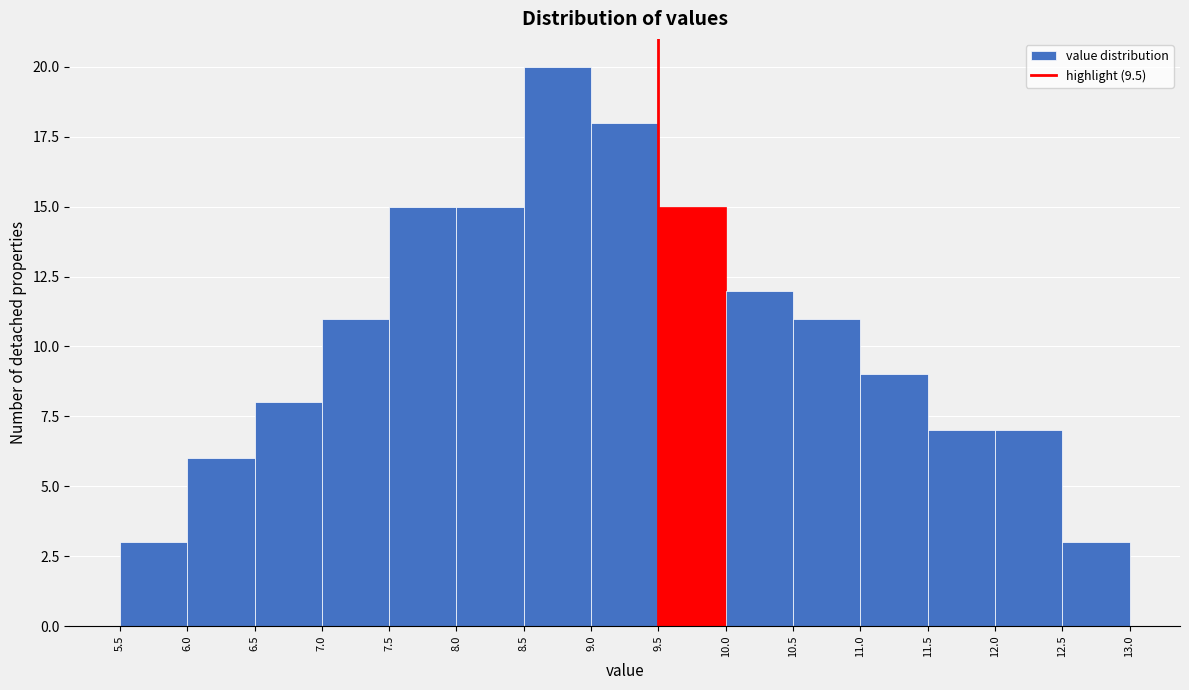

Which range on the x-axis has the tallest bar?

8.5 to 9.0